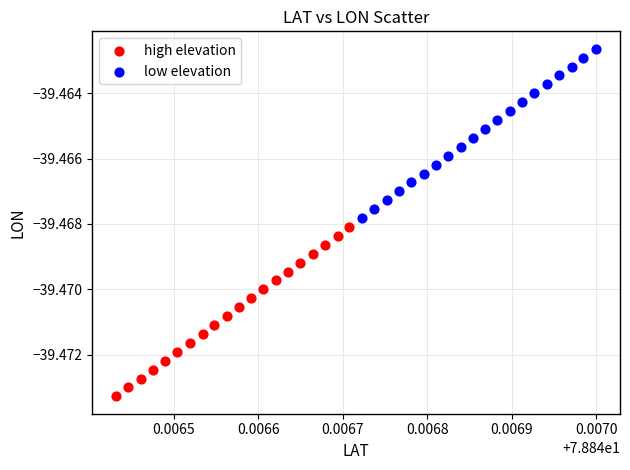

Which series has the largest Y range (max minus min)?

low elevation